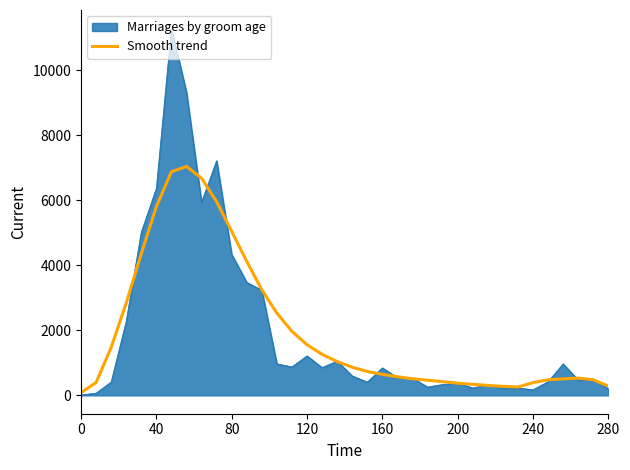

Rank the series by their maximum value, from lowest to highest.

Smooth trend, Marriages by groom age